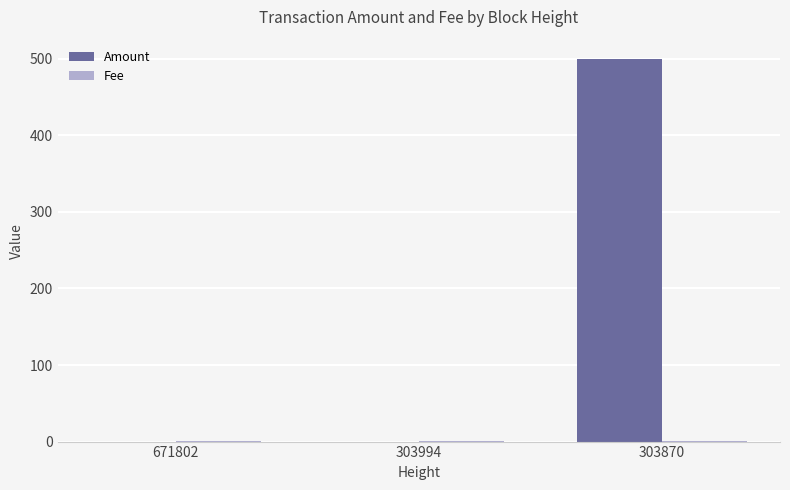

What is the total value across all series at 303870?

501.0